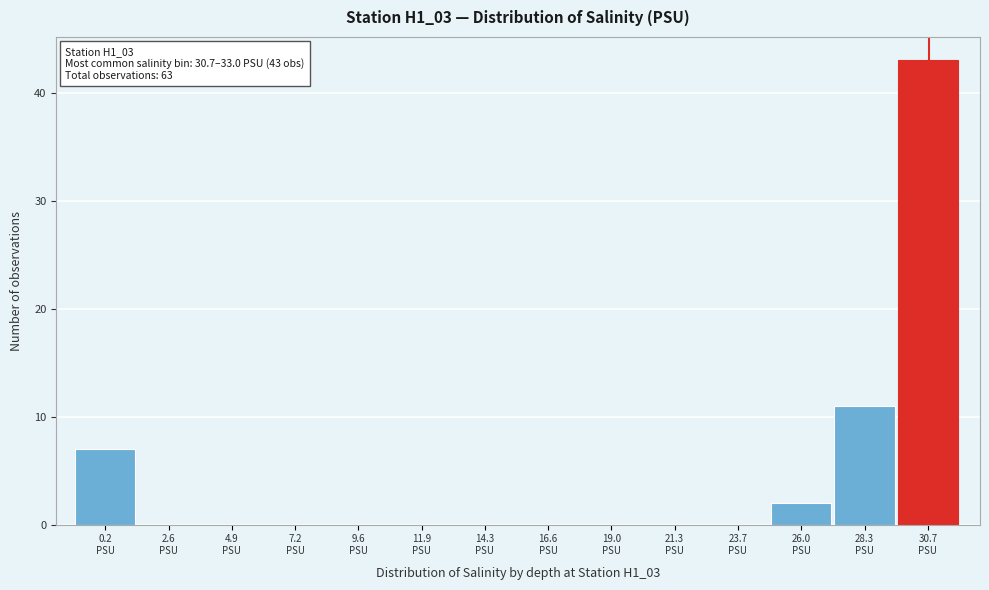

What is the sum of all values?

63